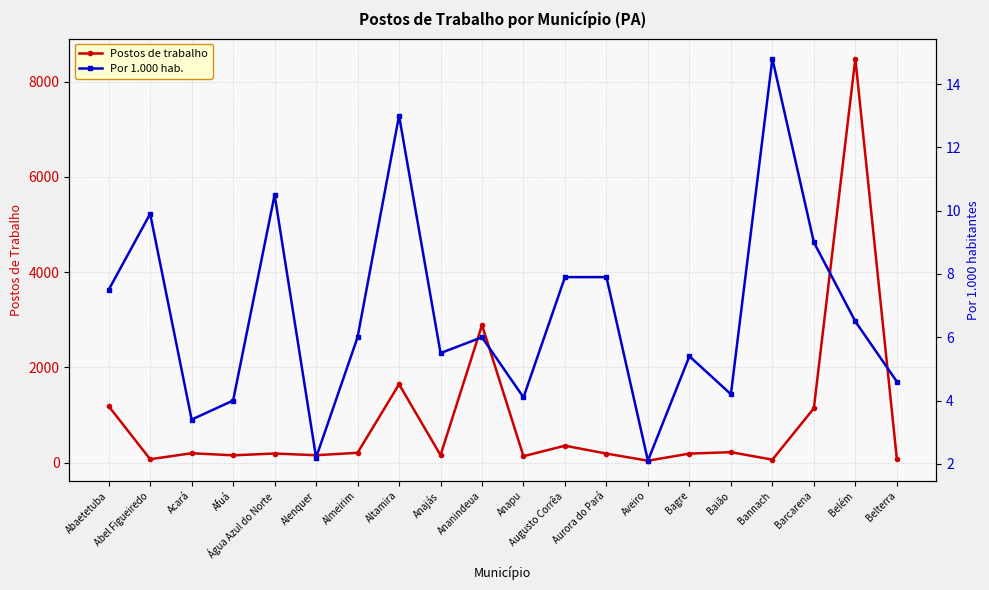

Where is the first local maximum for Por 1.000 hab.?

Abel Figueiredo